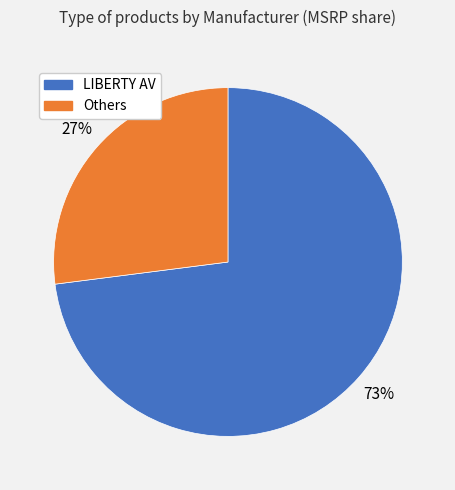

What is the ratio of the value at LIBERTY AV to the value at Others?

2.7